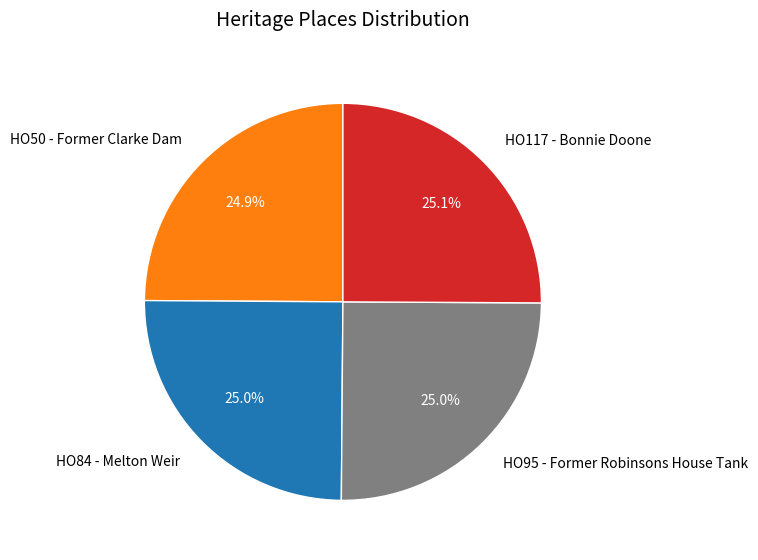

Is it true that HO117 - Bonnie Doone is 13% of the pie?

False